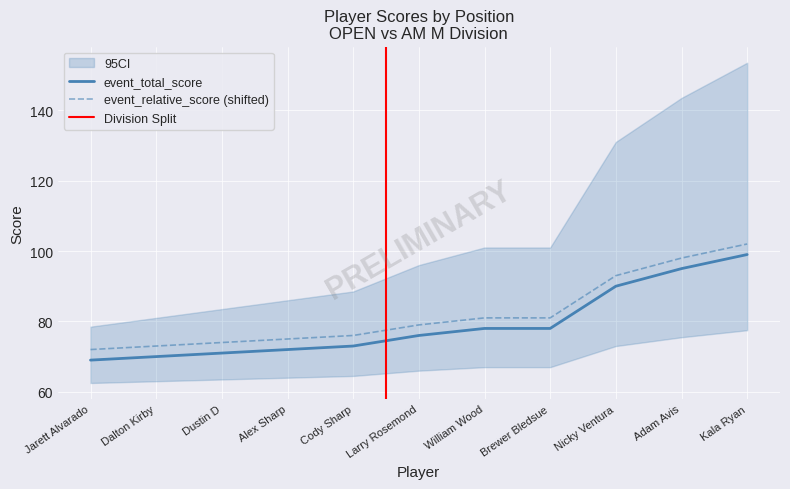

What is the label of the 3rd point from the left?

Dustin D